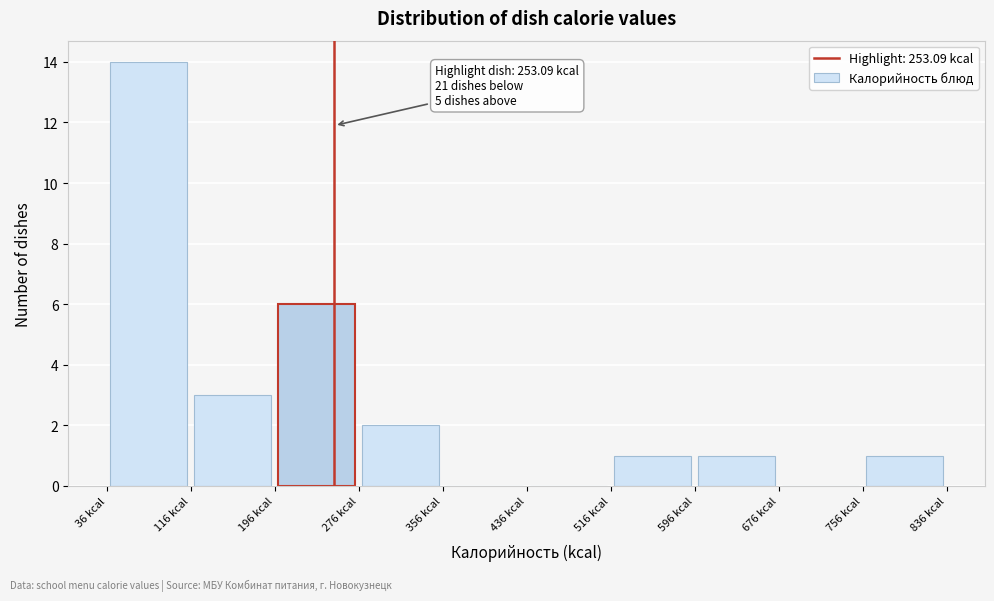

Which range on the x-axis has the tallest bar?

40 to 120